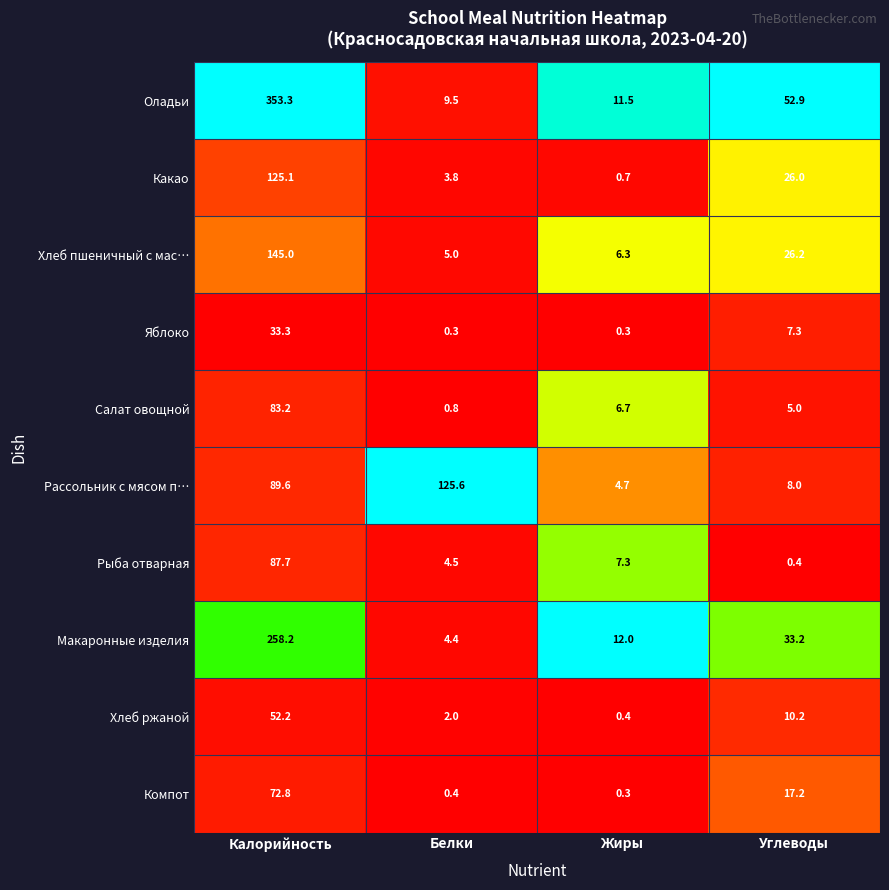

What is the smallest value displayed?

0.3